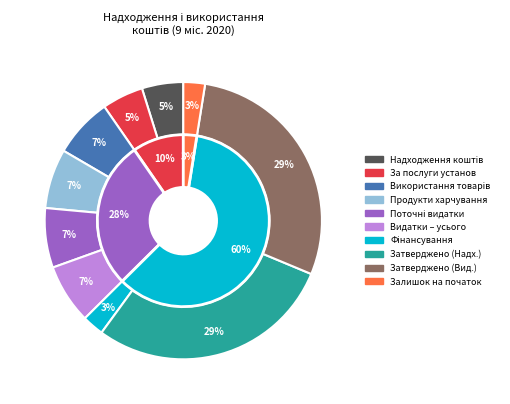

Which has a higher value, Залишок на початок or За послуги, що надаються бюджетними установами?

За послуги, що надаються бюджетними установами